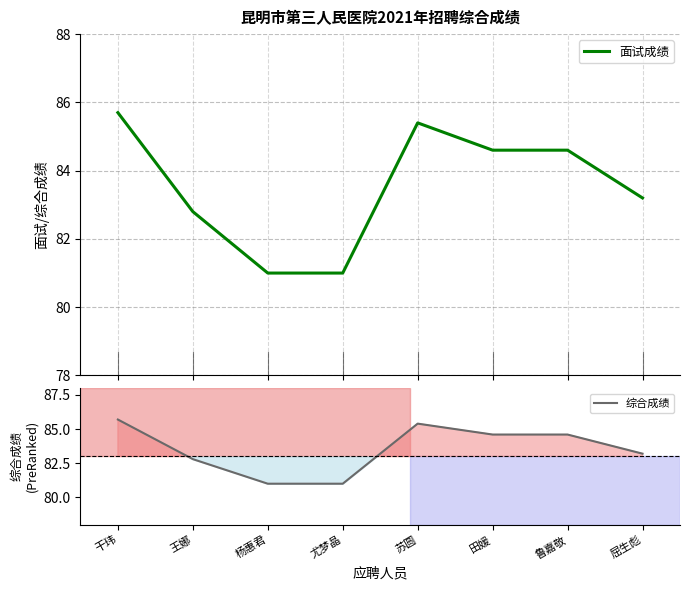

True or false: 综合成绩 and 面试成绩 intersect in this chart.

False